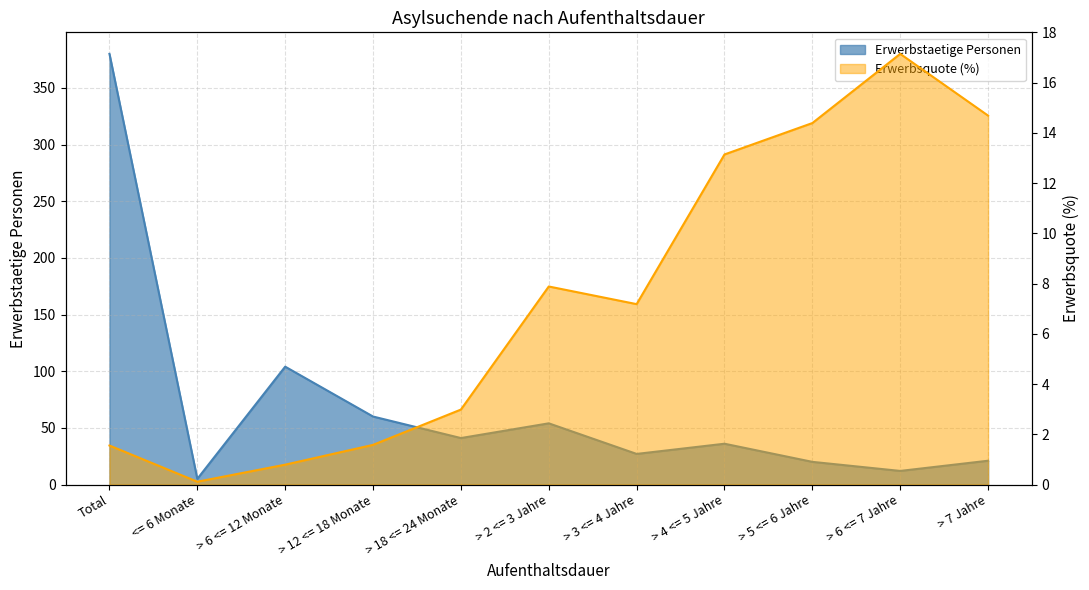

In Erwerbstaetige Personen, how many points are lower than both neighbors (excluding endpoints)?

4